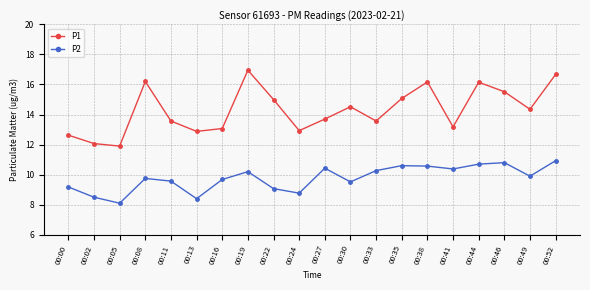

Which series has the largest total across all categories?

P1